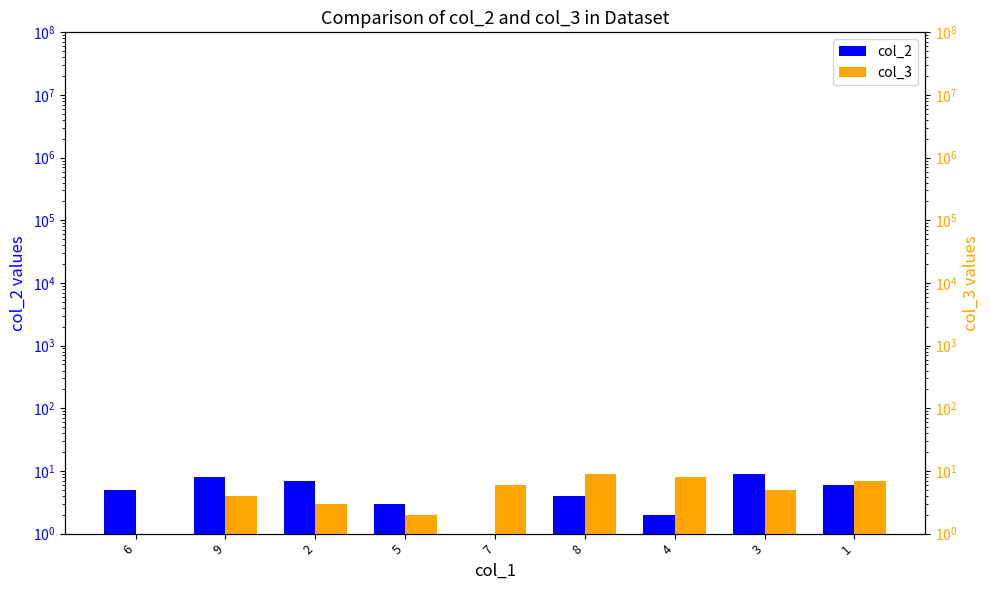

Is the value of col_3 at 1 greater than the value of col_2 at 3?

No